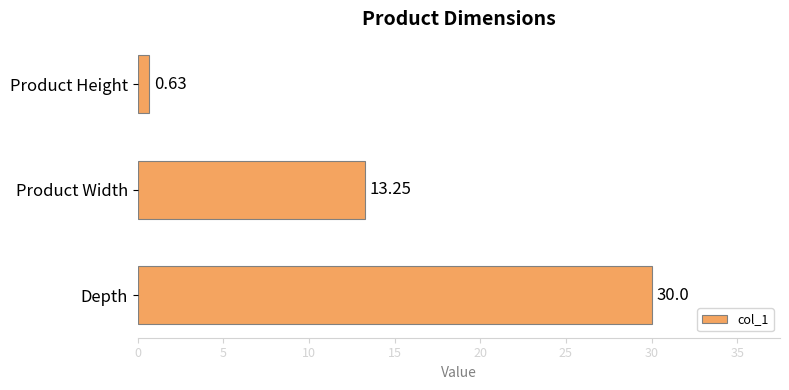

What is the label of the 2nd bar from the top?

Product Width